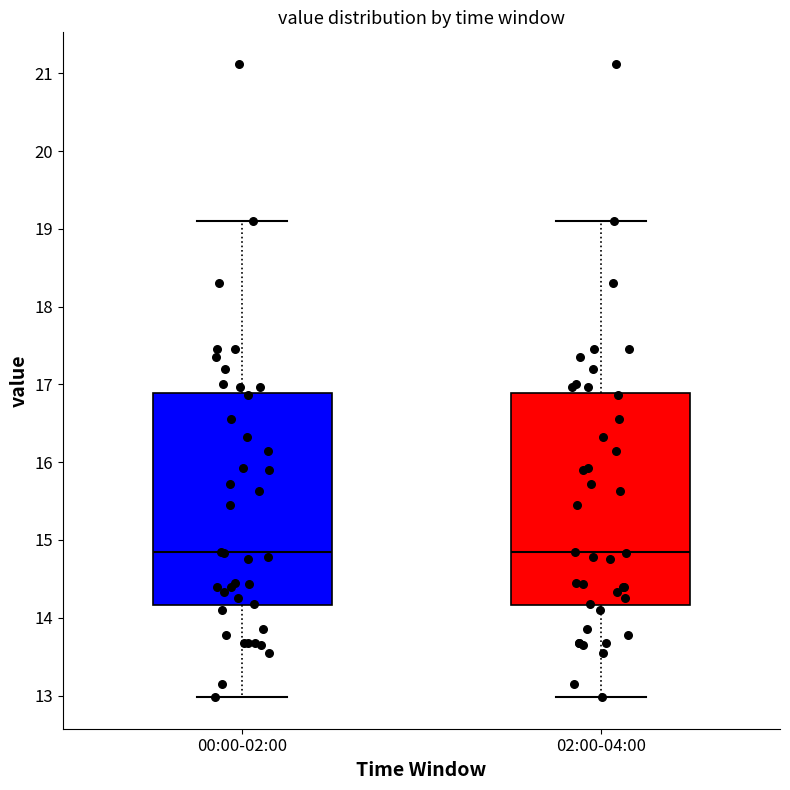

Where is the lower edge of the box for 00:00-02:00 on the y-axis? The values are not printed on the chart, so give them approximately, as read against the axis.

14.2